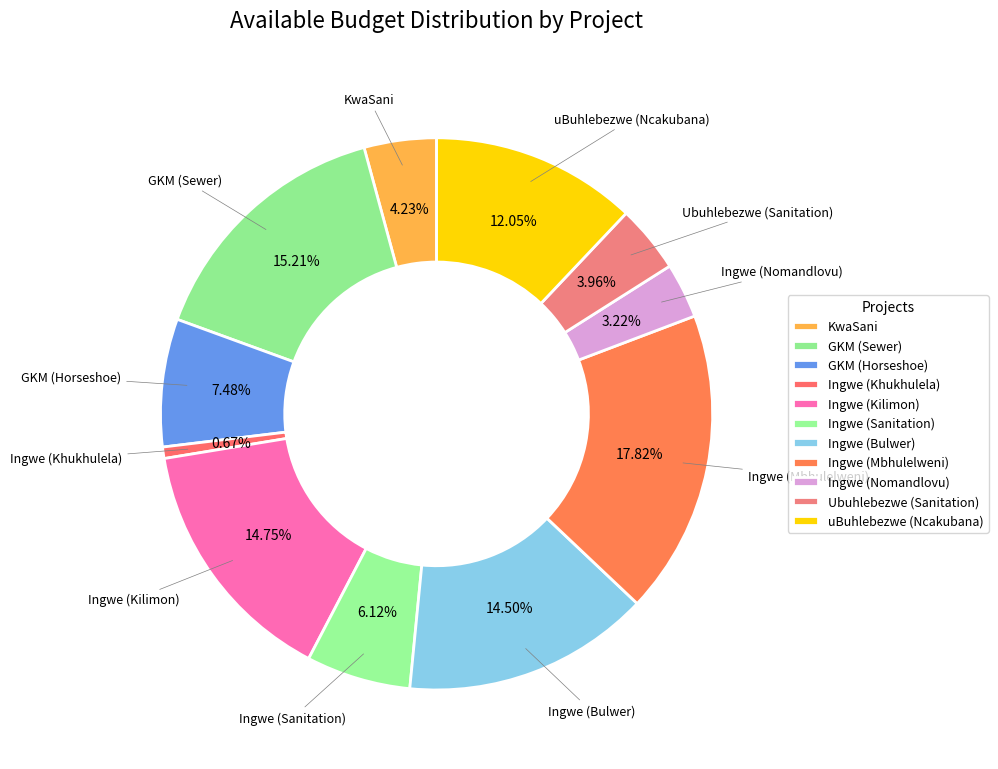

Count the number of slices in the pie.

11